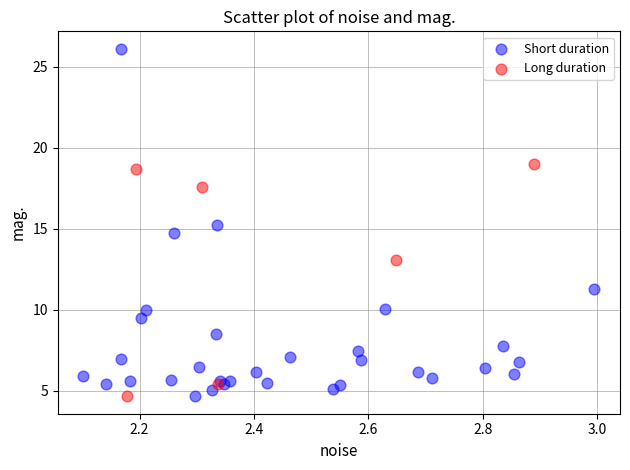

Which series contains the highest Y value?

Short duration